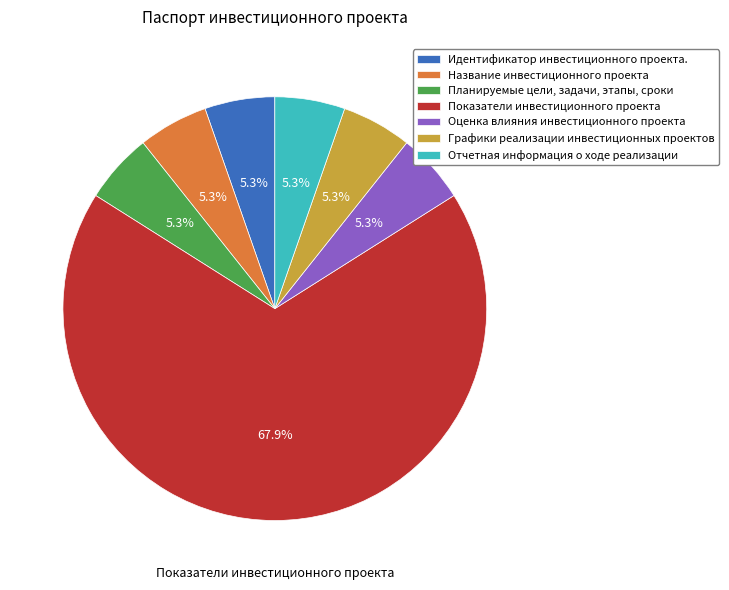

Is the sum of Название инвестиционного проекта and Графики реализации инвестиционных проектов greater than half?

No